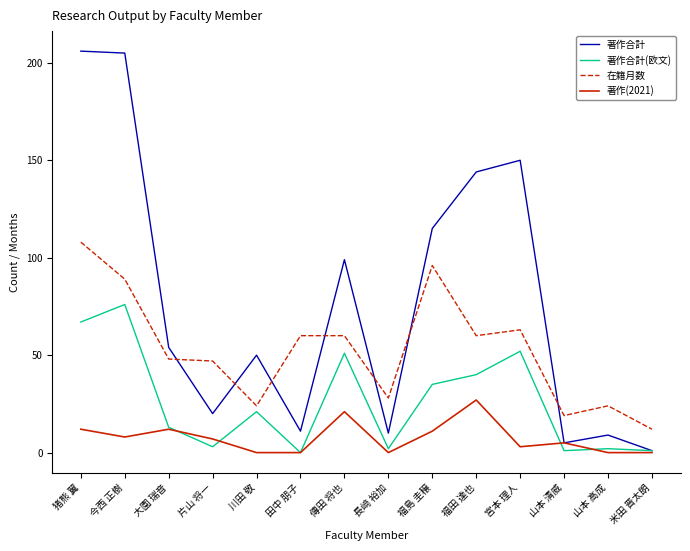

Rank the series by their maximum value, from highest to lowest.

著作合計, 在籍月数, 著作合計(欧文), 著作(2021)